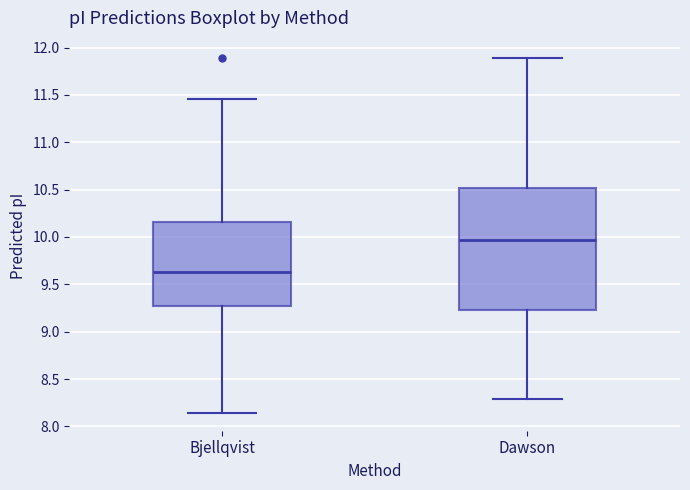

Reading left to right, transcribe this box plot: for each box, give where its median line is, the range the box spans, and where its two whiskers end, as read against the y-axis. The values are not printed on the chart, so give them approximately, as read against the axis.

Bjellqvist: median 9.65, box 9.30 to 10.15, whiskers 8.15 to 11.45
Dawson: median 9.95, box 9.20 to 10.50, whiskers 8.30 to 11.90